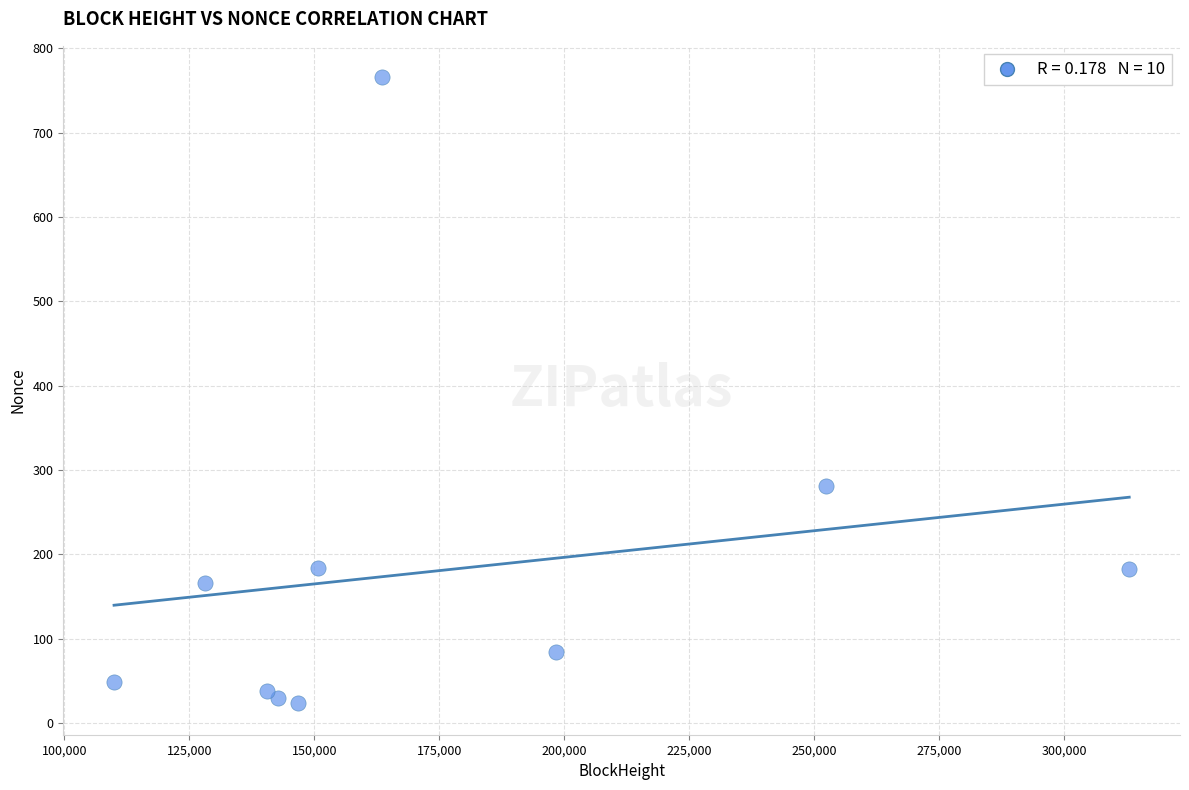

What Y value in the scatter plot is closest to 394?

281